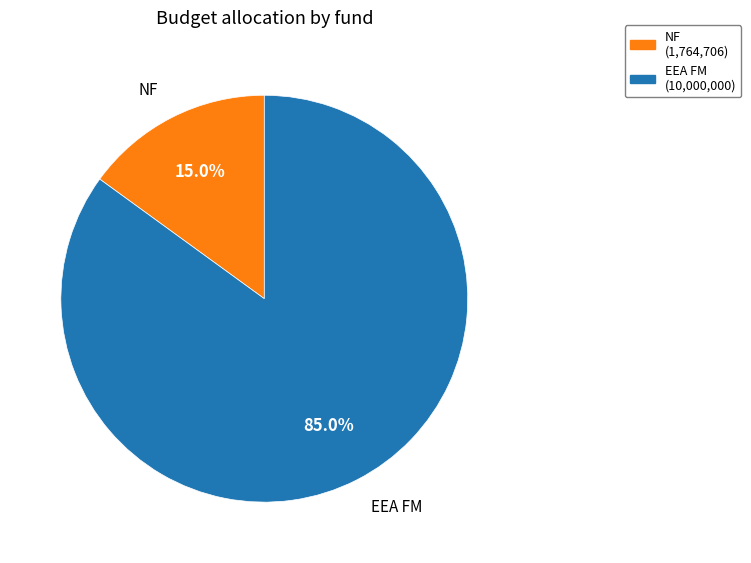

Which slice represents more than half of the pie?

EEA FM